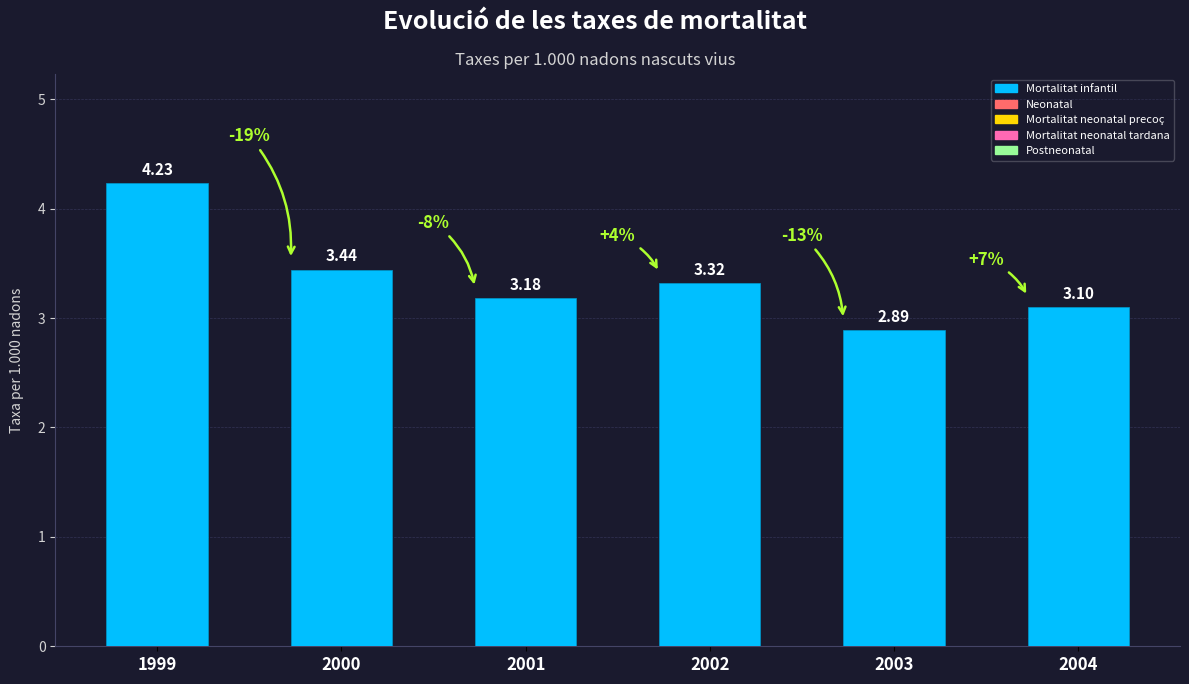

Where does the data first go above 3?

1999